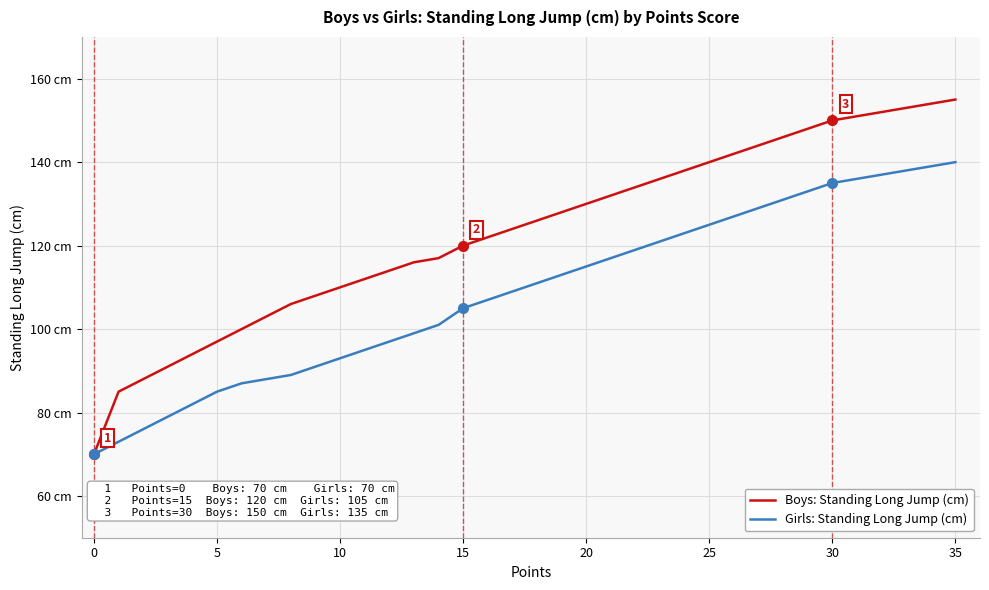

What is the value of the Boys: Standing Long Jump (cm) point at the 9th from the left?

106